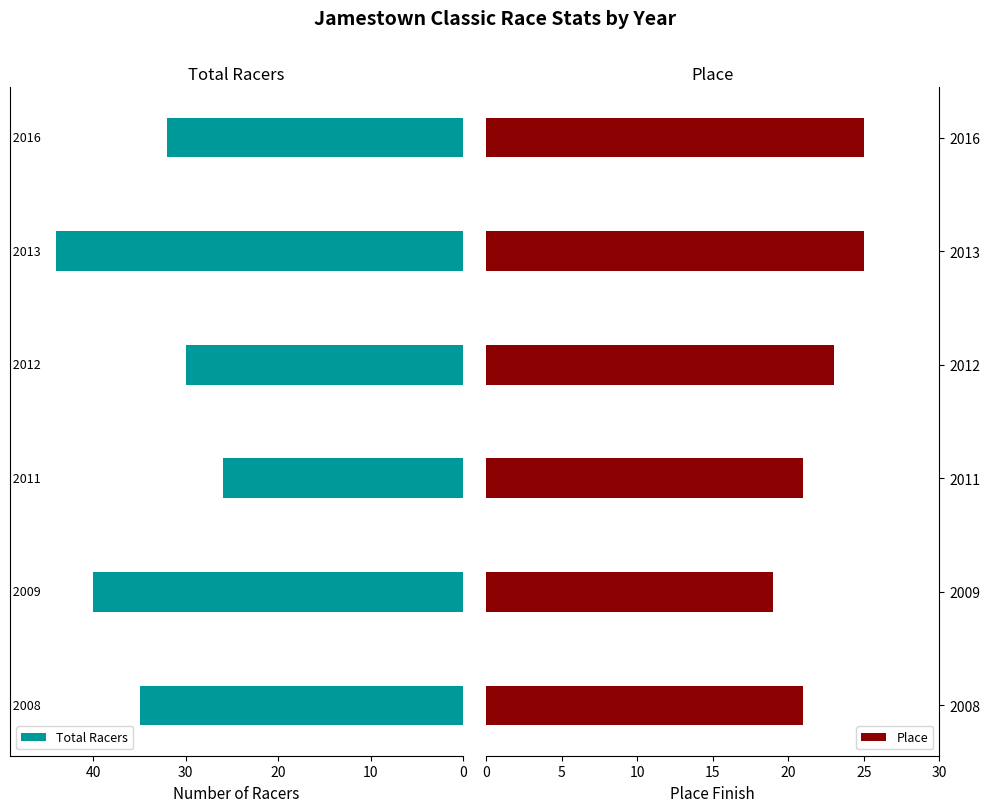

How many Total Racers values are between 30 and 40?

4